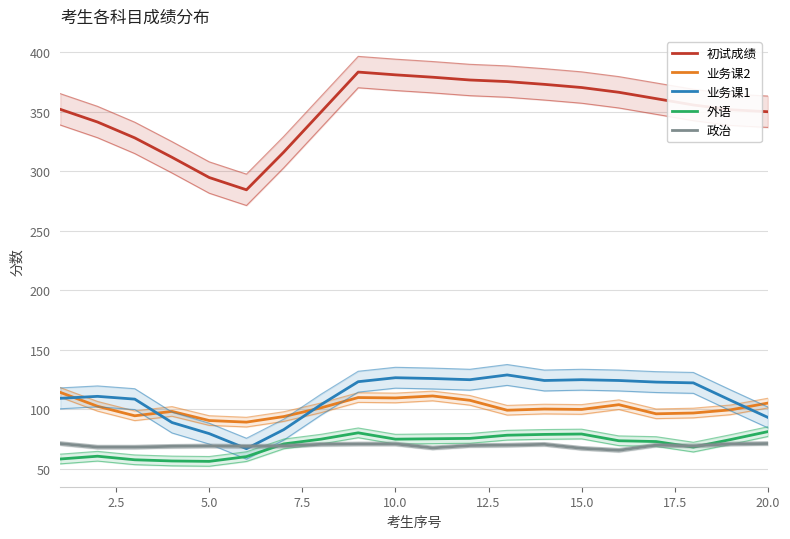

True or false: 外语 and 初试成绩 cross at least once.

False